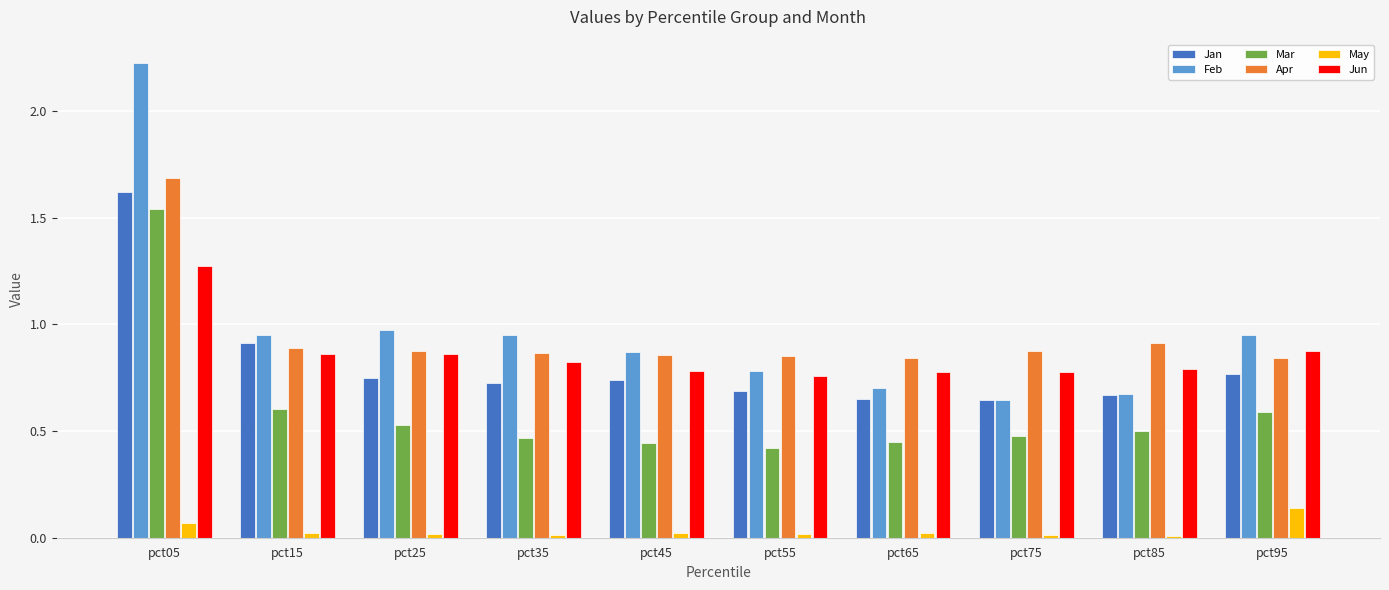

Is it true that Feb equals 0.3 at pct95?

False